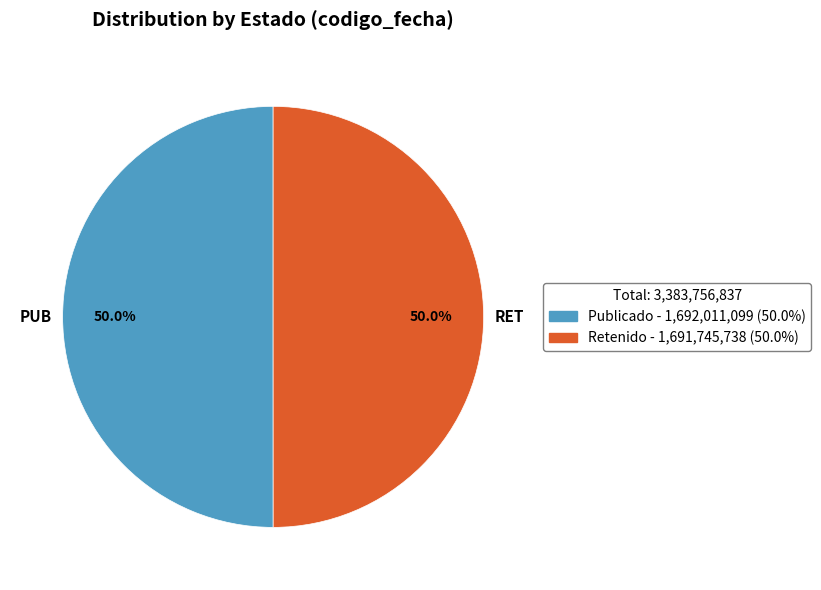

What portion of the pie excludes PUB?

50.0%